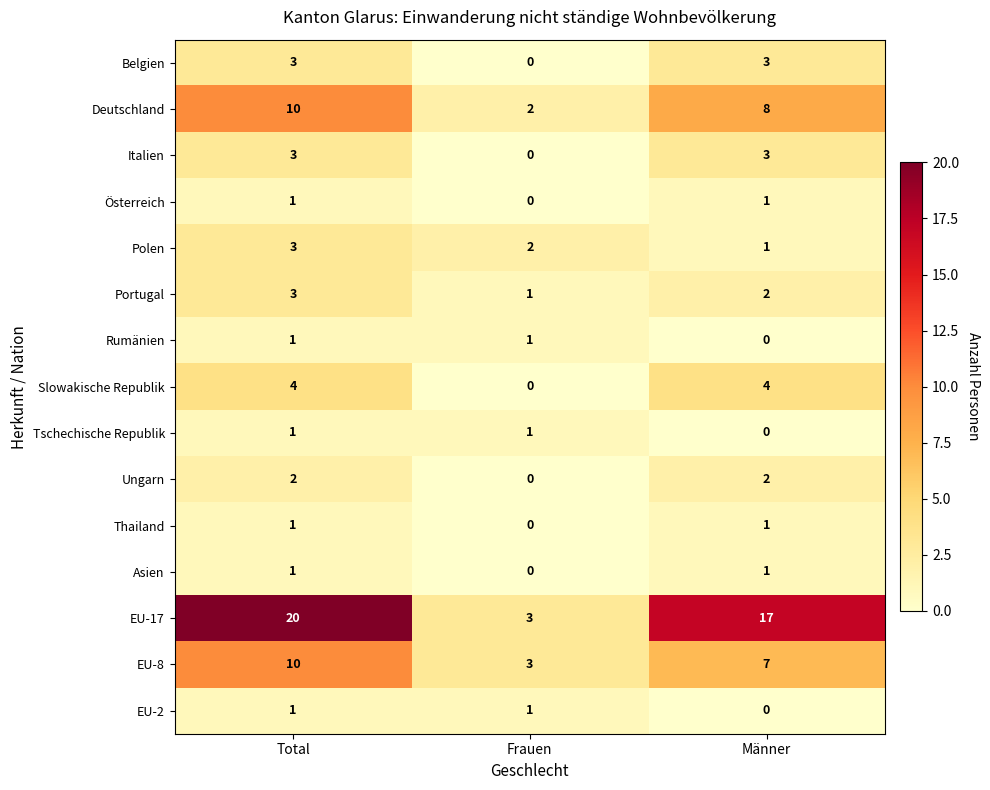

The Deutschland series shows 10 at Total. True or false?

True